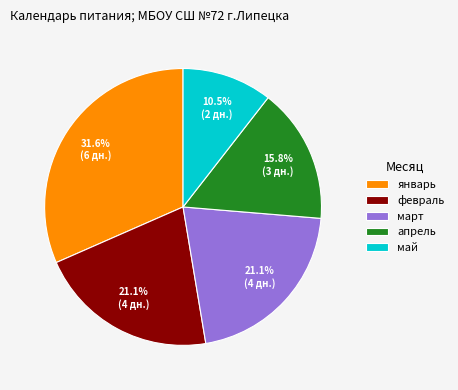

To the nearest percent, what is the combined percentage of март and январь?

53%